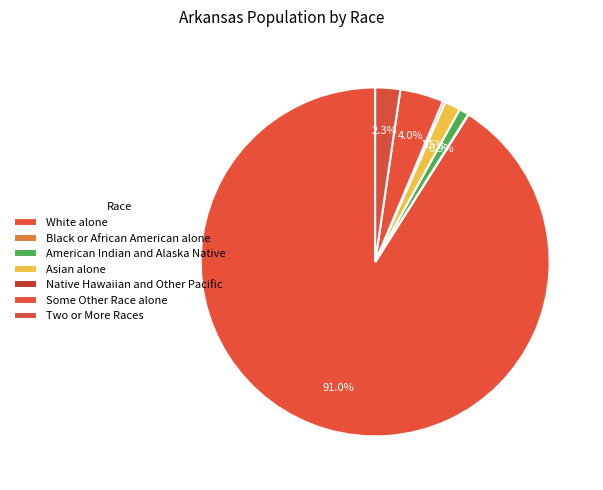

How many slices are in this pie chart?

7